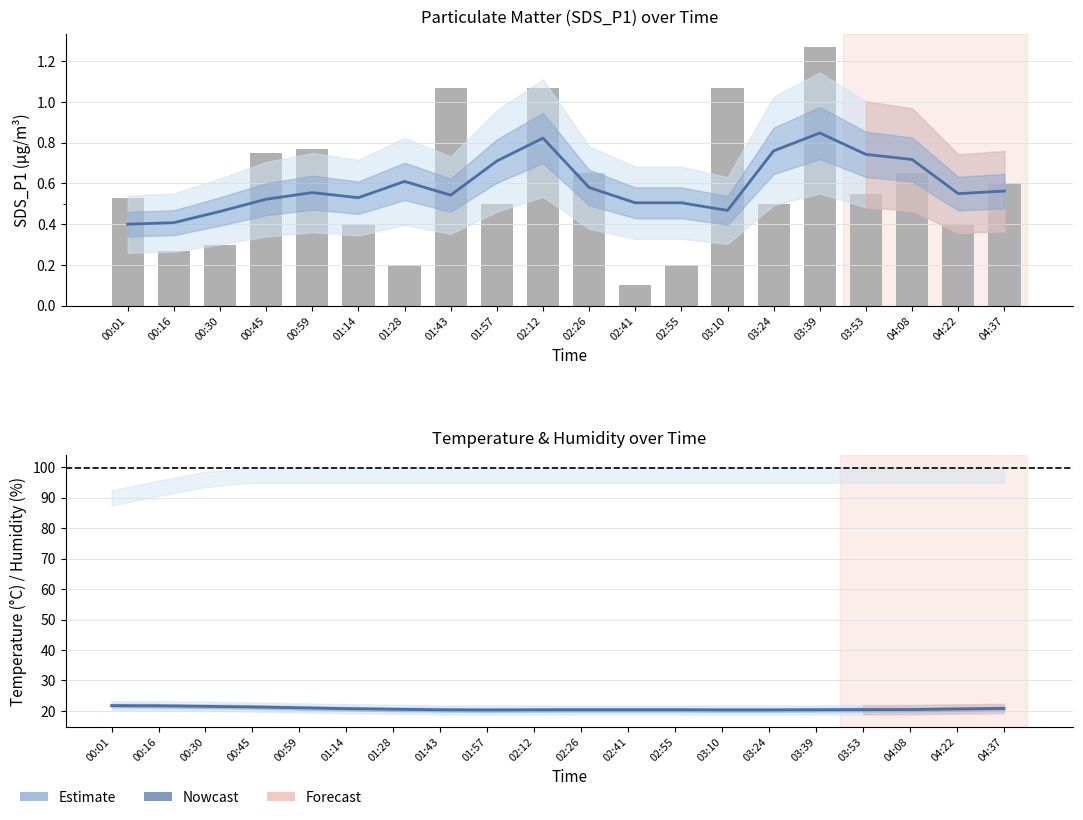

Between 01:57 and 02:12, which series saw the biggest shift?

SDS_P1 observed